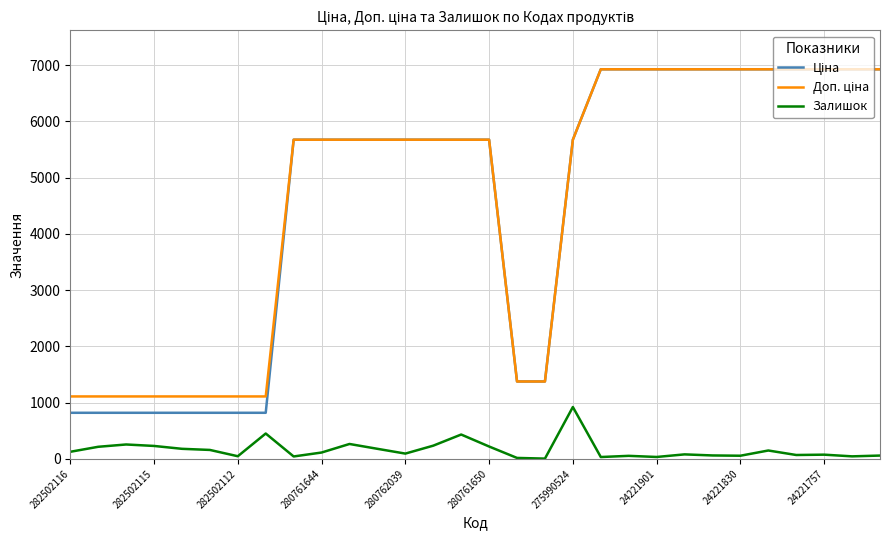

Which series has the largest total across all categories?

Доп. ціна